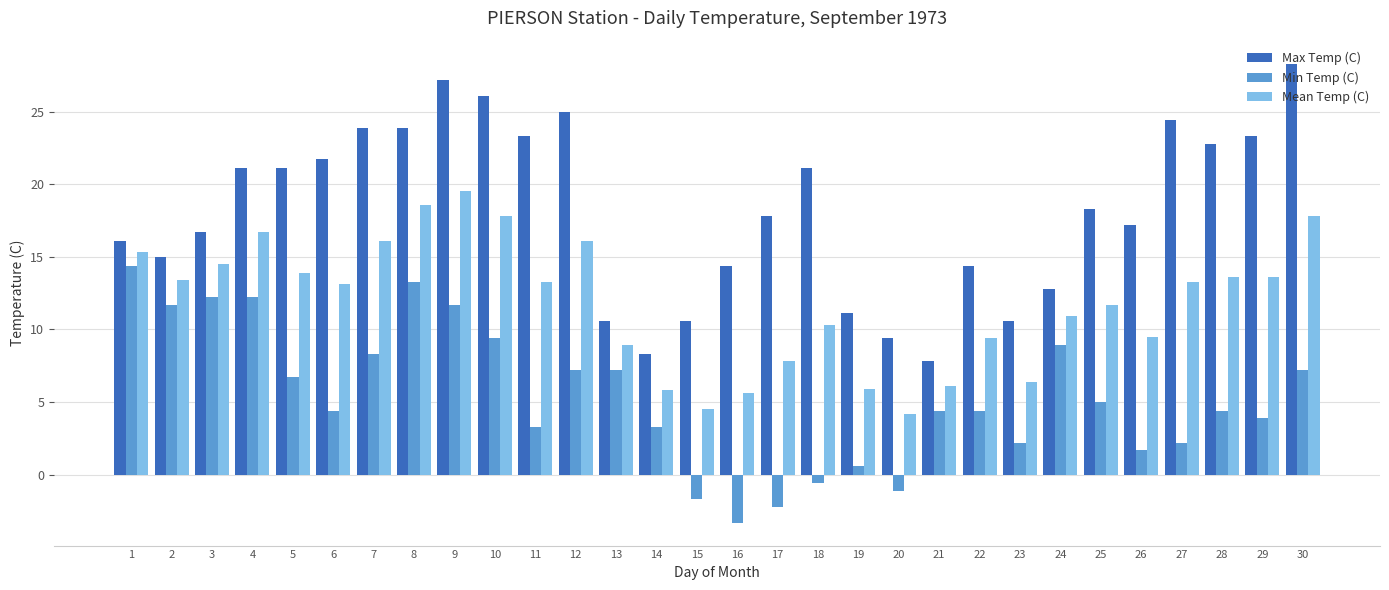

What is the maximum value for Max Temp (C)?

28.3